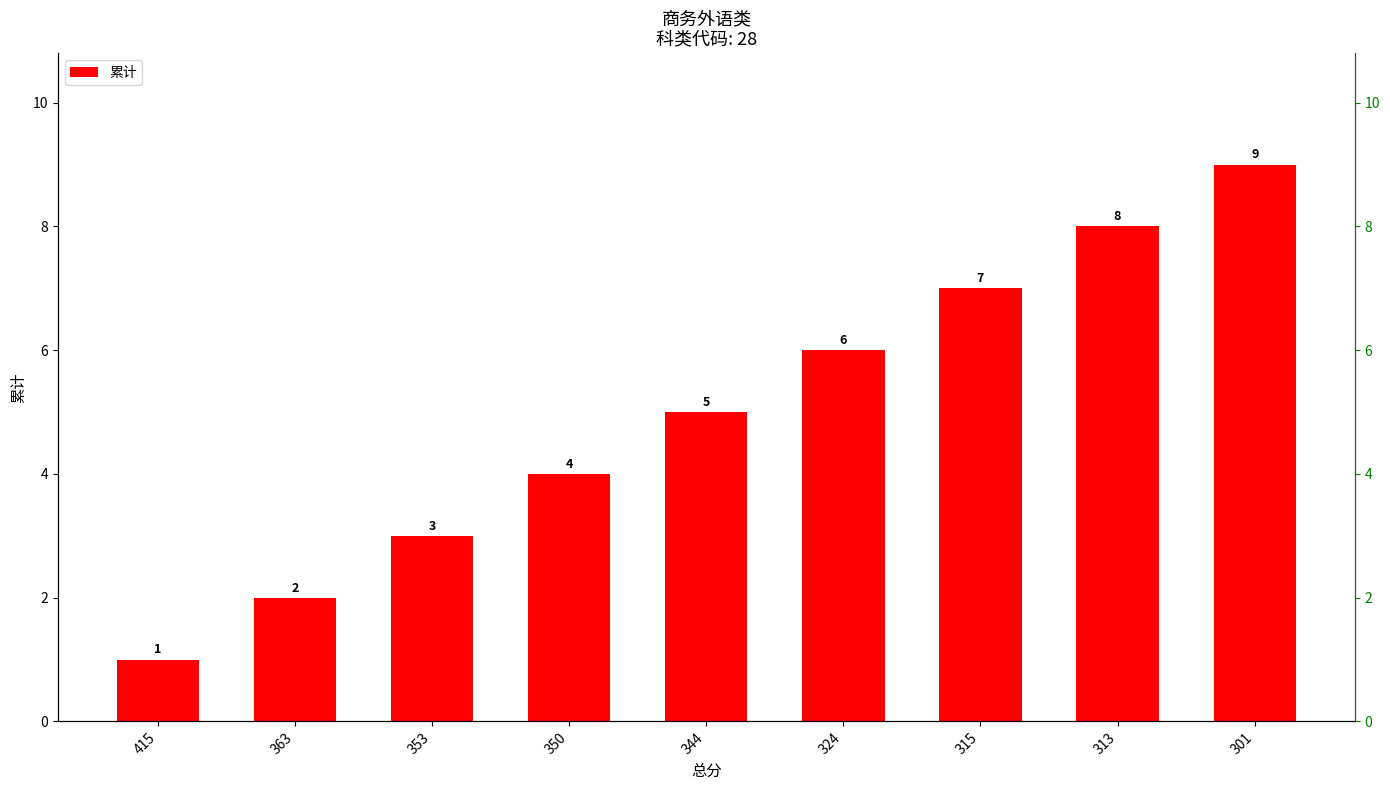

How many data points are less than 5?

4